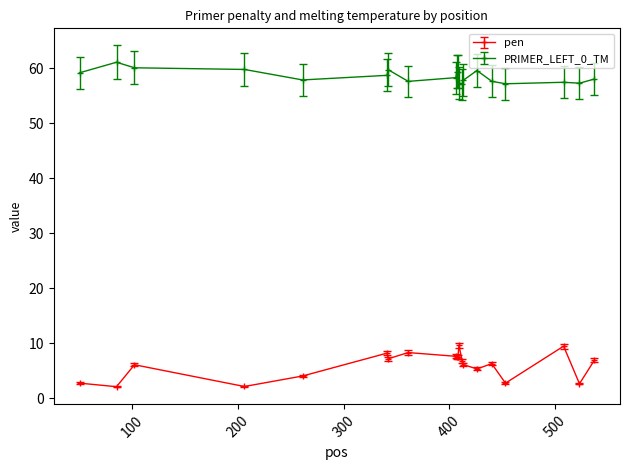

What are all the series names shown in the legend?

pen, PRIMER_LEFT_0_TM